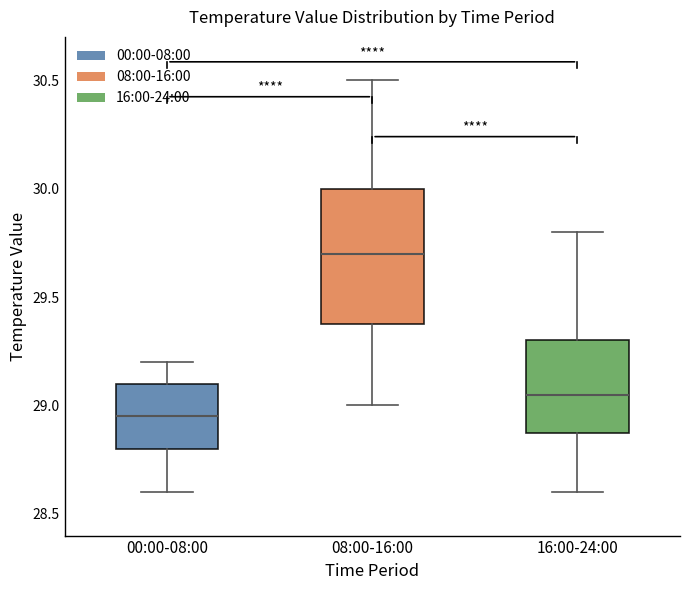

Which box's median line is the highest?

08:00-16:00